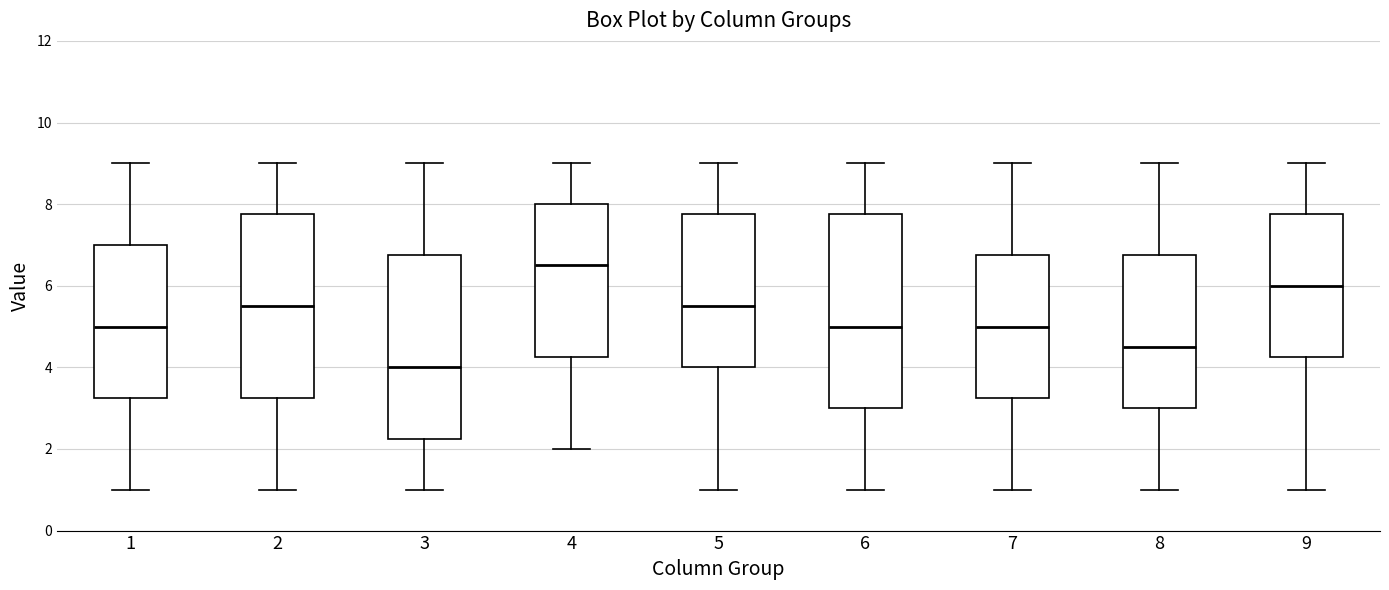

Where does the upper whisker of the box at x = 2 end on the y-axis? The values are not printed on the chart, so give them approximately, as read against the axis.

9.0